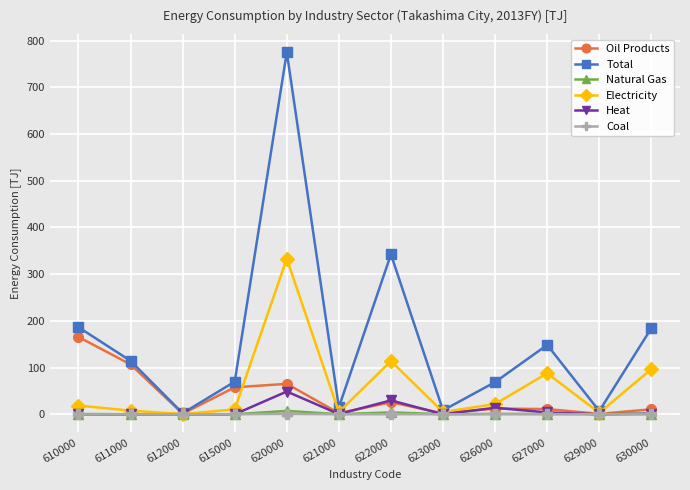

Which category has the highest value across all series?

620000